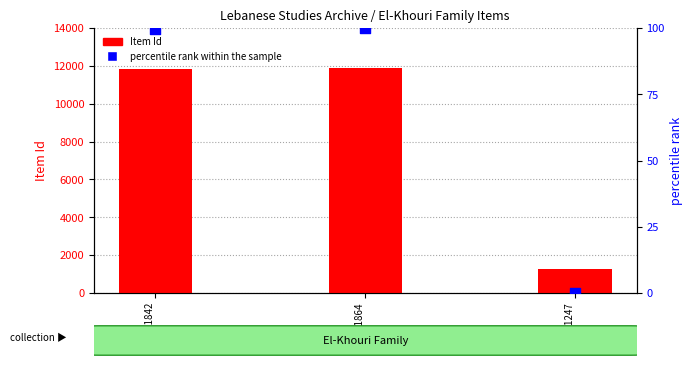

Which series contains the lowest Y value?

percentile rank within the sample